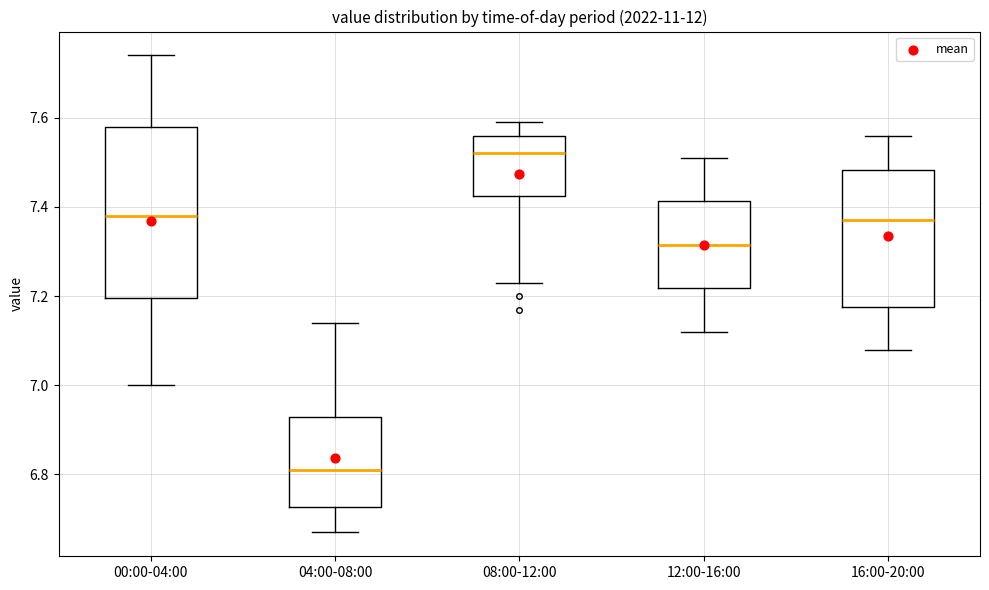

Comparing the boxes themselves (not the whiskers), which one is the tallest?

00:00-04:00